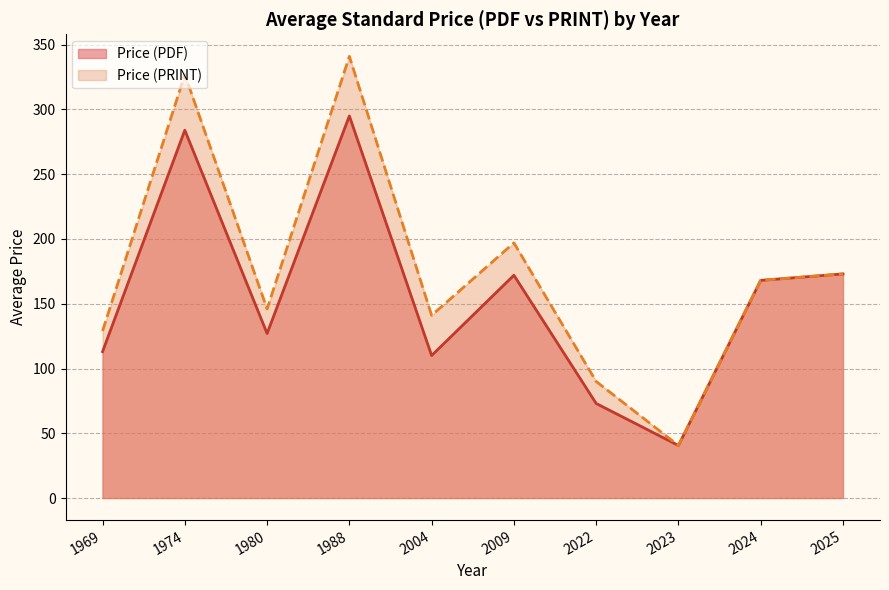

True or false: Price (PRINT) has a value of 341.0 at 1988.

True